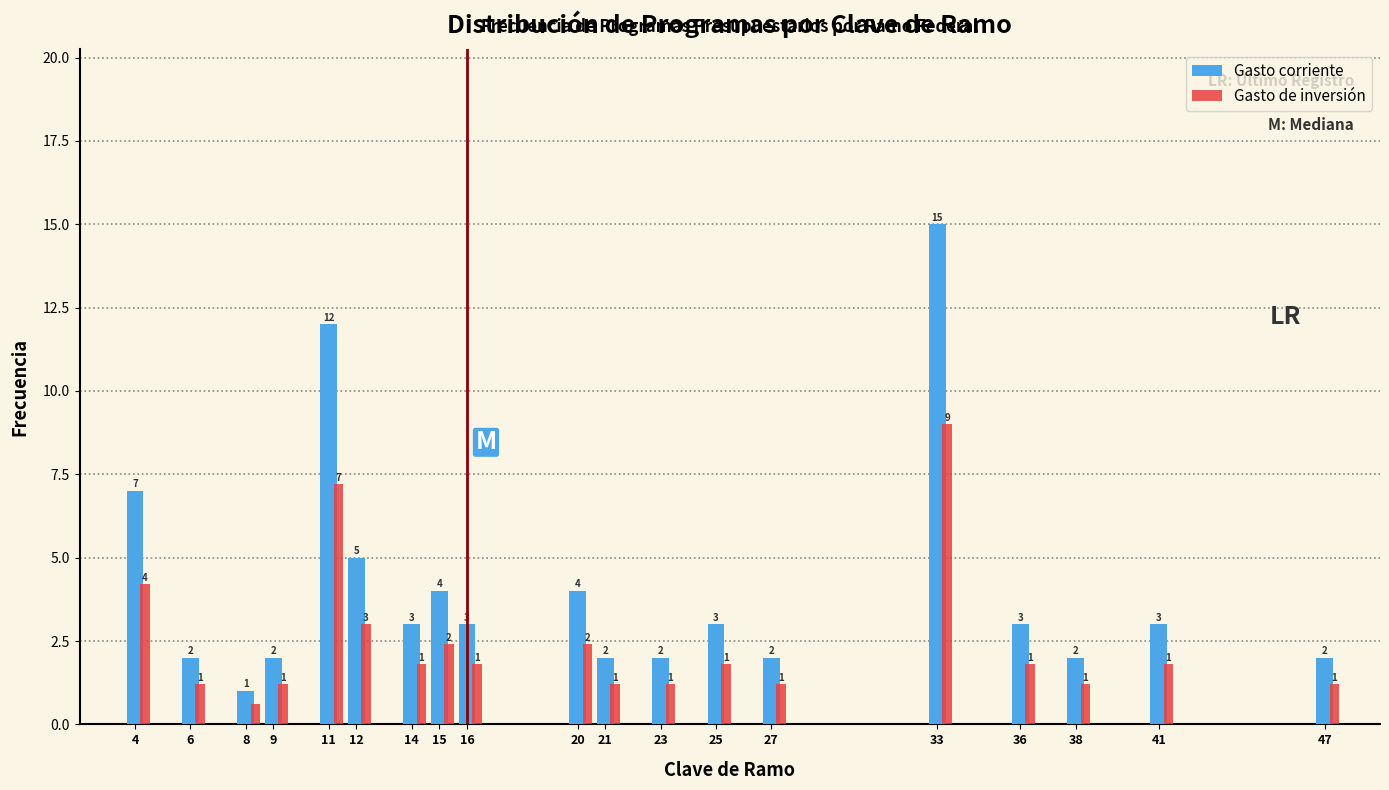

At which label is Gasto de inversión closest to 4?

4